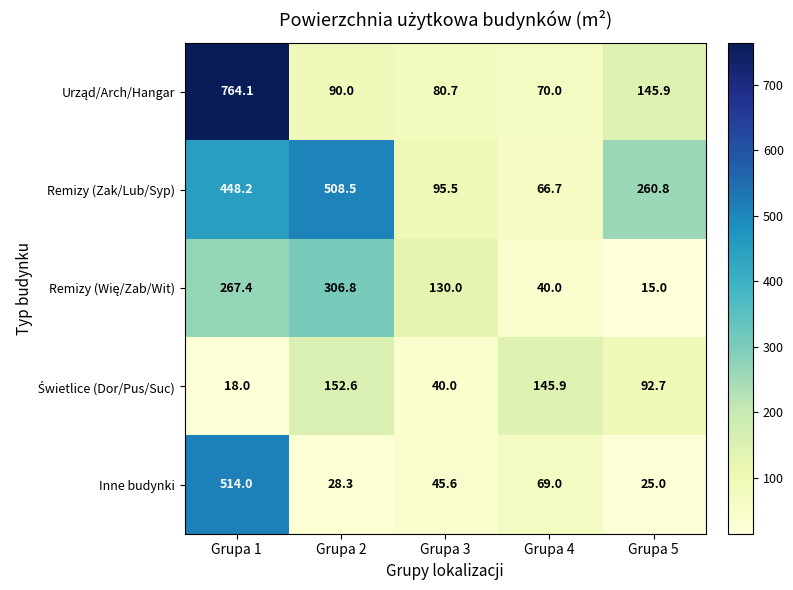

What is the average value of the Remizy (Zak/Lub/Syp) series?

275.9